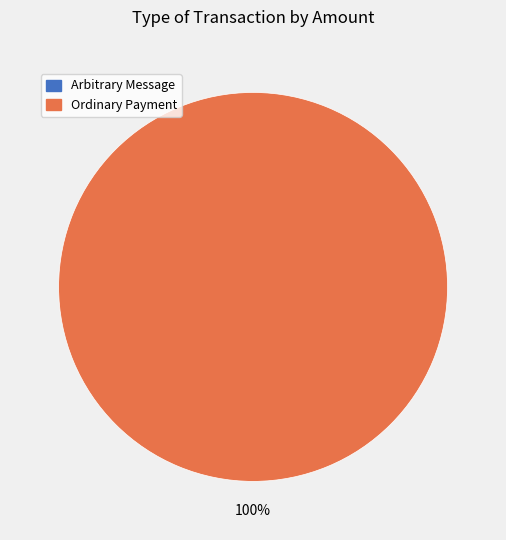

To the nearest percent, what is the average slice percentage?

50%